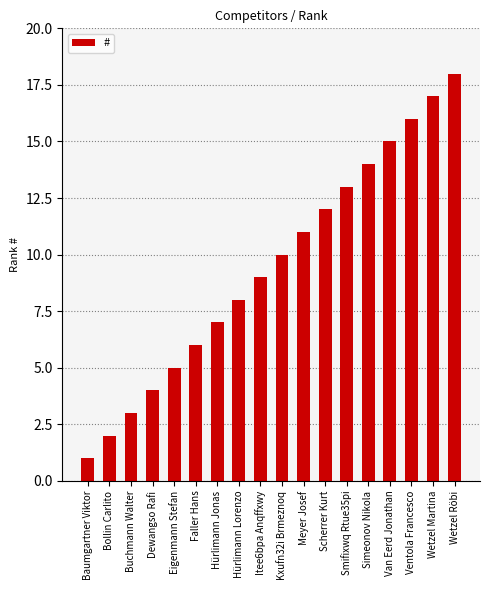

True or false: the data shows 16 at Ventola Francesco.

True